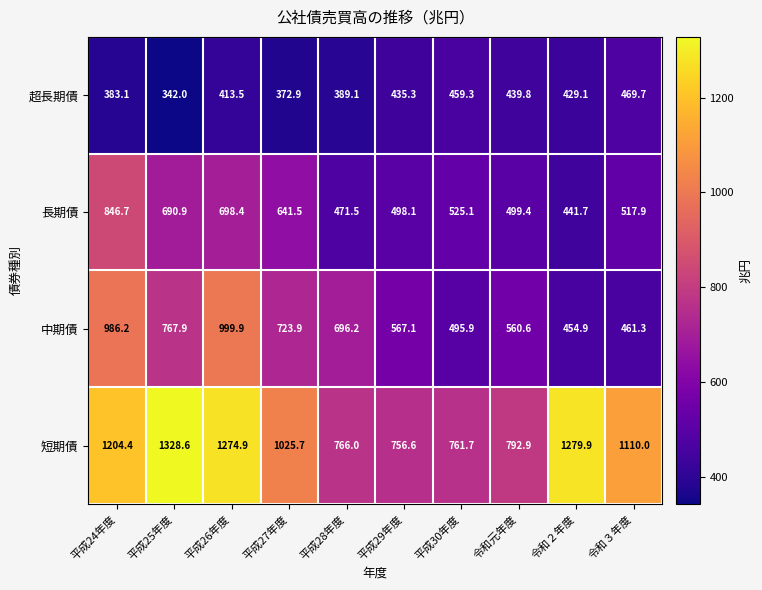

At how many categories does at least one series exceed 1300?

1